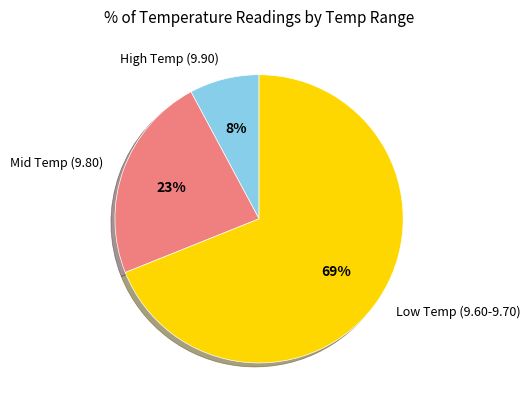

Is there any slice that represents more than half of the pie?

Yes